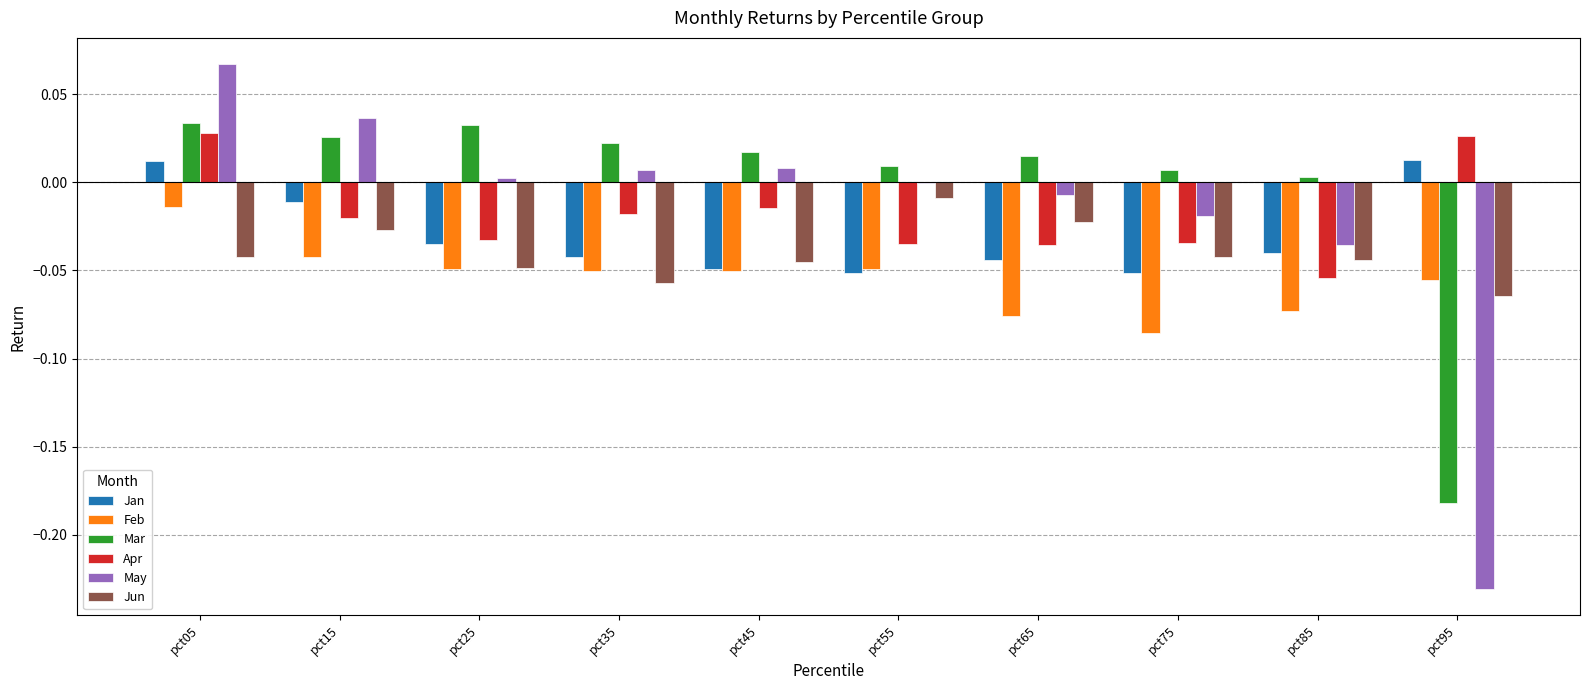

At which category is the sum across all series the highest?

pct05